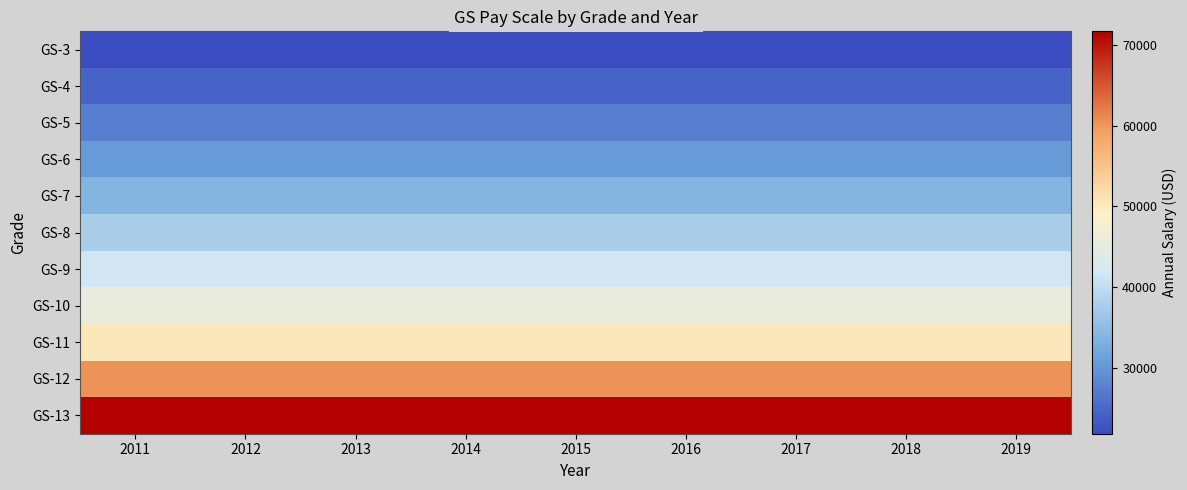

What is the difference between the highest and lowest values at 2011?

49834